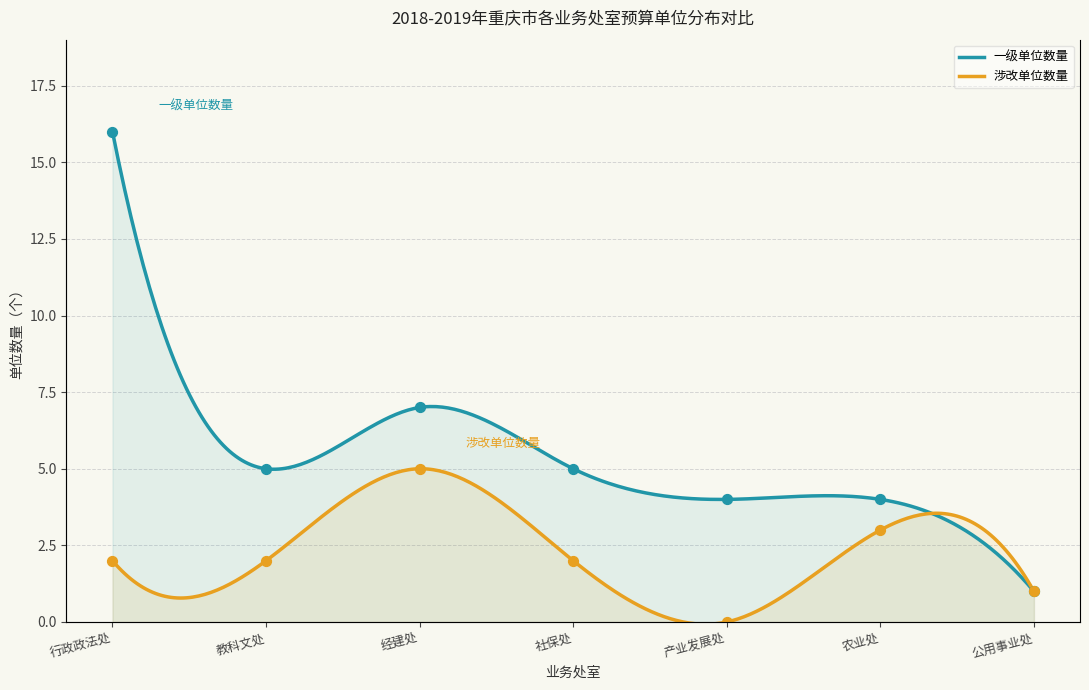

What is the total value across all series at 产业发展处?

4